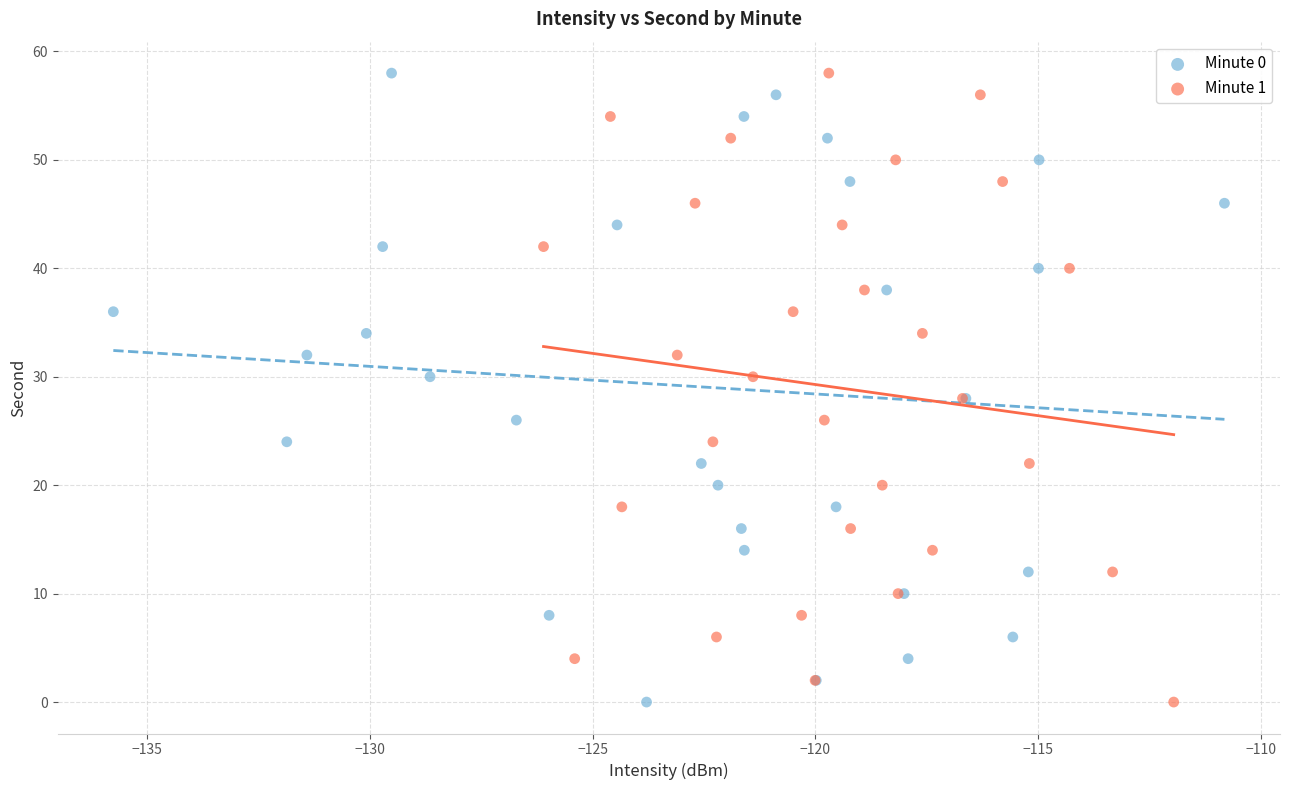

What are all the series names shown in the legend?

Minute 0, Minute 1